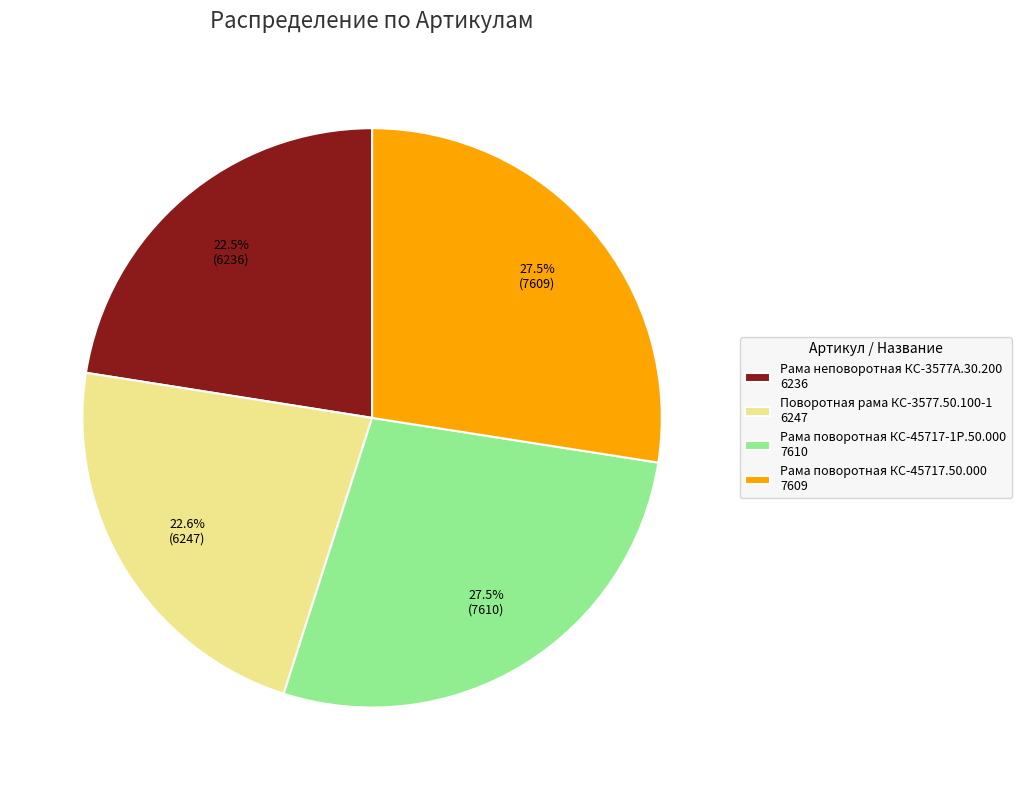

Does any single category account for the majority?

No